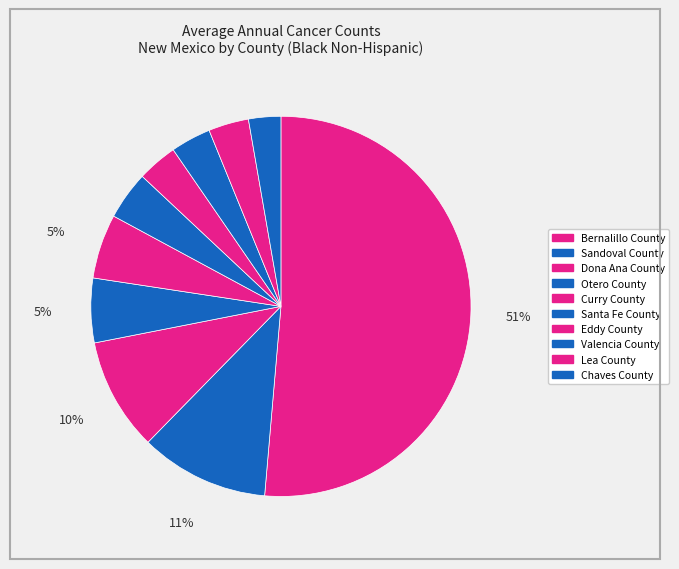

Count the number of slices in the pie.

10